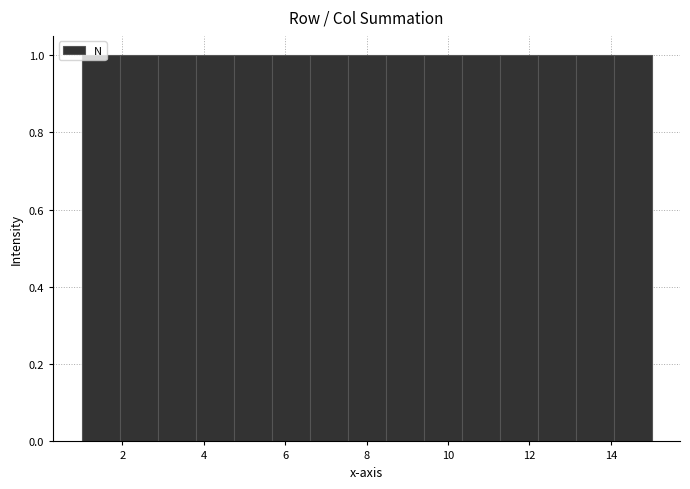

Reading left to right, transcribe this chart: for each bar, give the range it covers on the x-axis and its height. Neither the bar edges nor the heights are printed on the chart, so give them approximately, as read against the axes.

1.0 to 2.0: 1
2.0 to 2.8: 1
2.8 to 3.8: 1
3.8 to 4.8: 1
4.8 to 5.6: 1
5.6 to 6.6: 1
6.6 to 7.6: 1
7.6 to 8.4: 1
8.4 to 9.4: 1
9.4 to 10.4: 1
10.4 to 11.2: 1
11.2 to 12.2: 1
12.2 to 13.2: 1
13.2 to 14.0: 1
14.0 to 15.0: 1